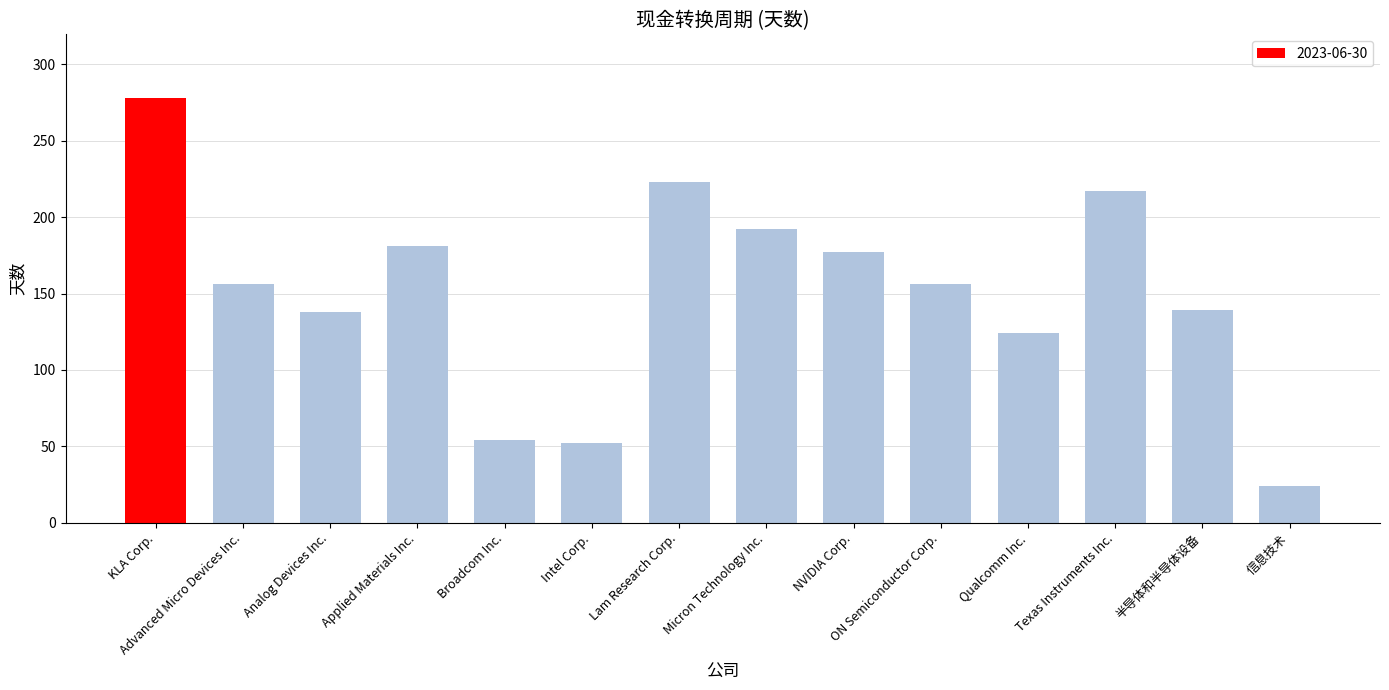

Read the value at Micron Technology Inc., to the nearest 10.

190